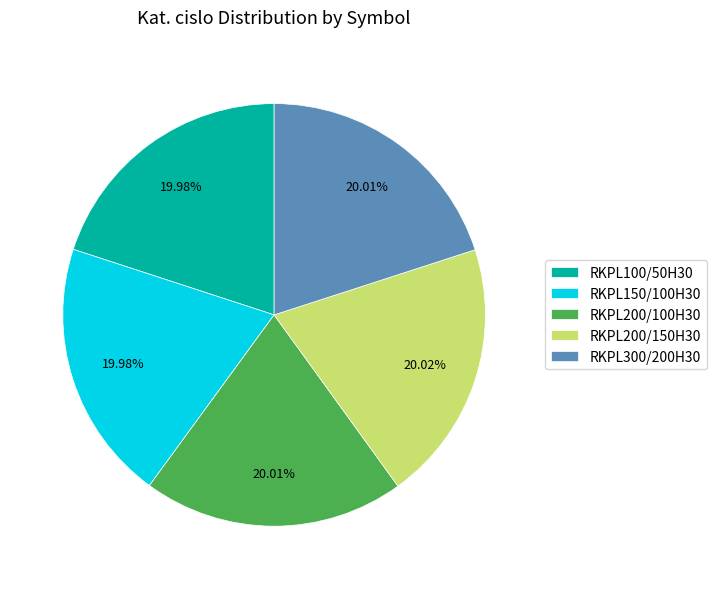

What is the ratio of the value at RKPL200/100H30 to the value at RKPL200/150H30?

1.0